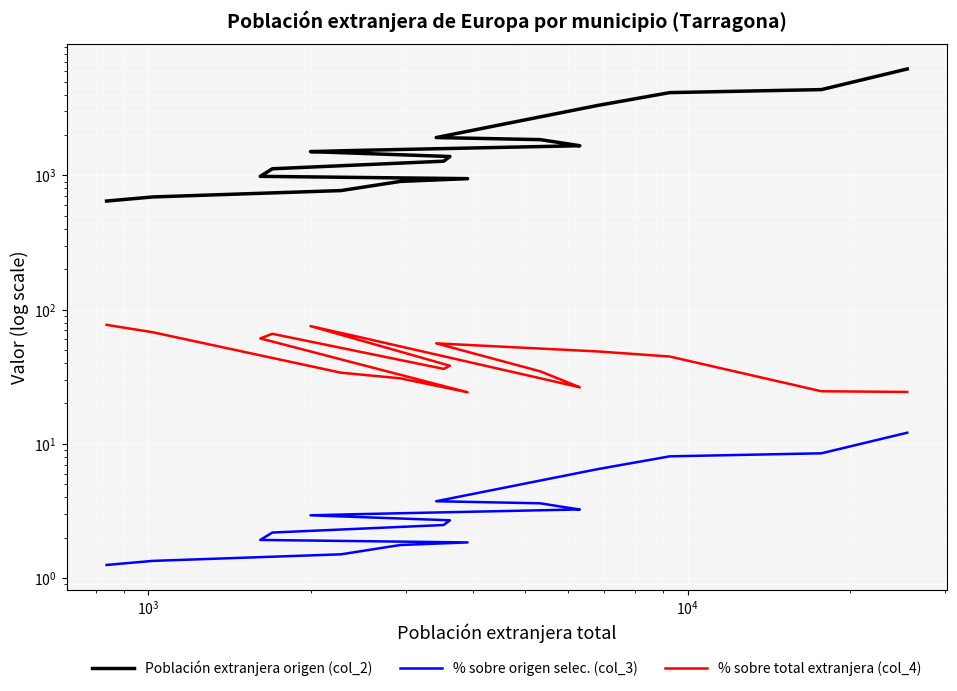

Which series has the largest range (max minus min)?

Población extranjera origen (col_2)